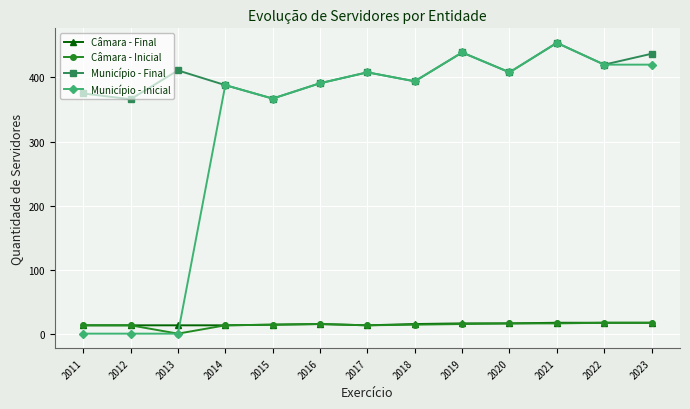

What is the difference between the Município - Inicial values at 2017 and 2016?

17